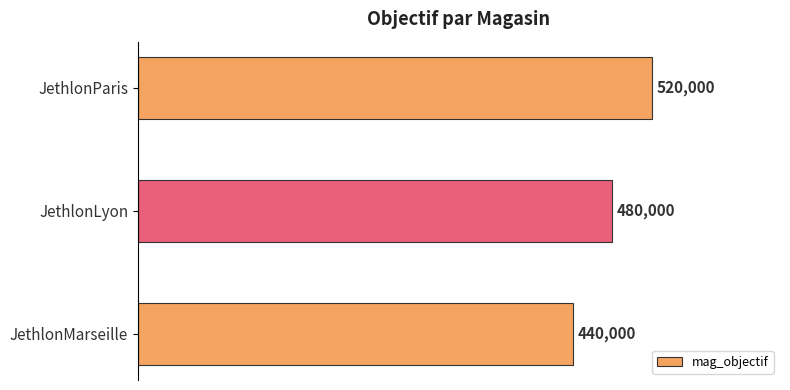

List the labels in order of value, largest first.

JethlonParis, JethlonLyon, JethlonMarseille